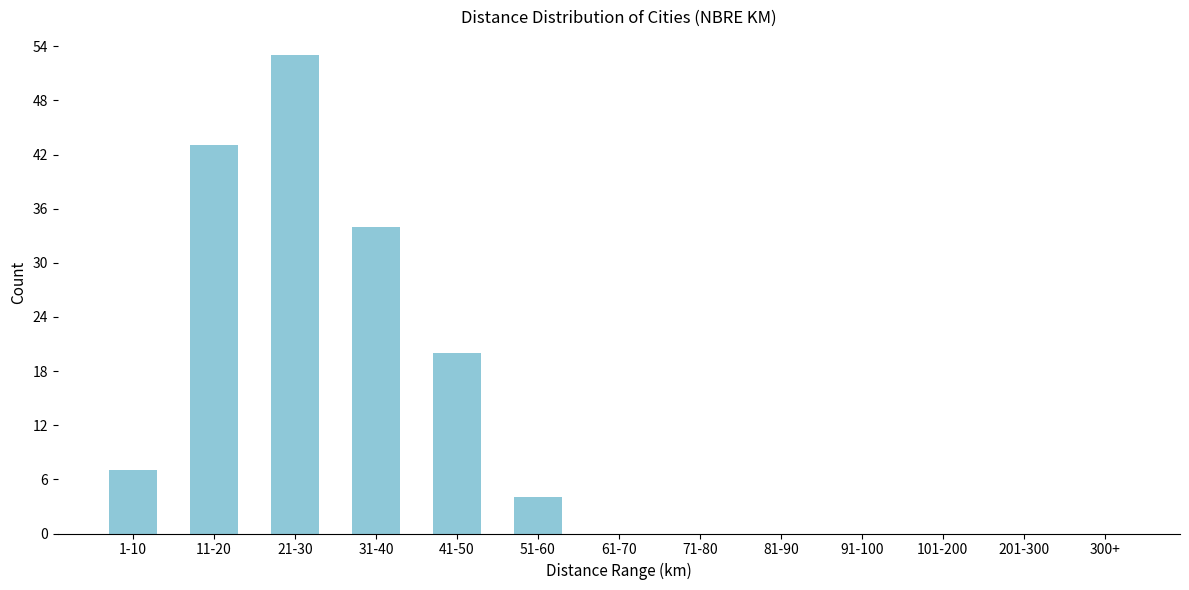

Reading left to right, list all the values displayed in this chart.

1-10=7	11-20=43	21-30=53	31-40=34	41-50=20	51-60=4	61-70=0	71-80=0	81-90=0	91-100=0	101-200=0	201-300=0	300+=0